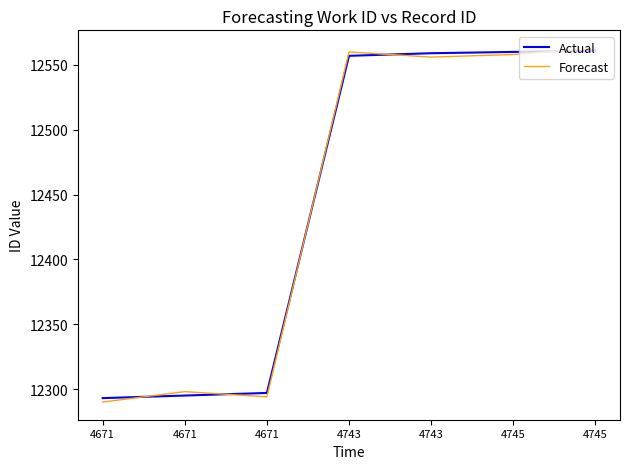

What are all the series names shown in the legend?

Actual, Forecast